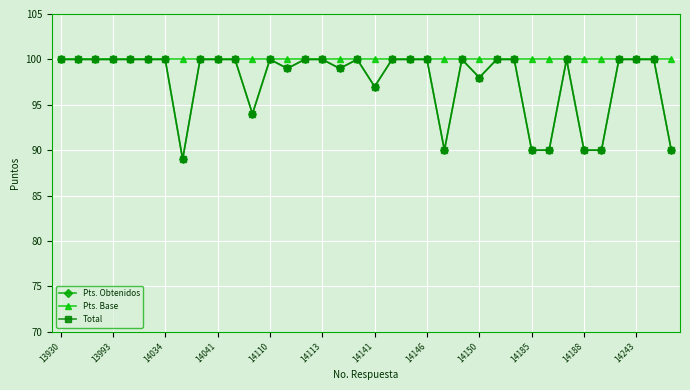

What is the difference between the maximum and minimum values in the Pts. Obtenidos series?

11